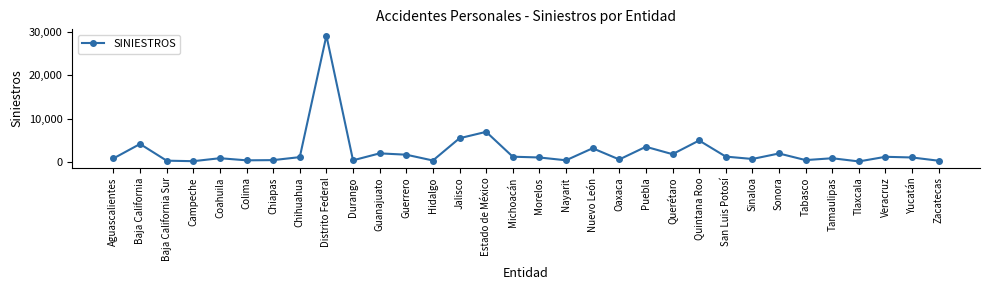

The chart shows a value of 4118 at Estado de México. True or false?

False